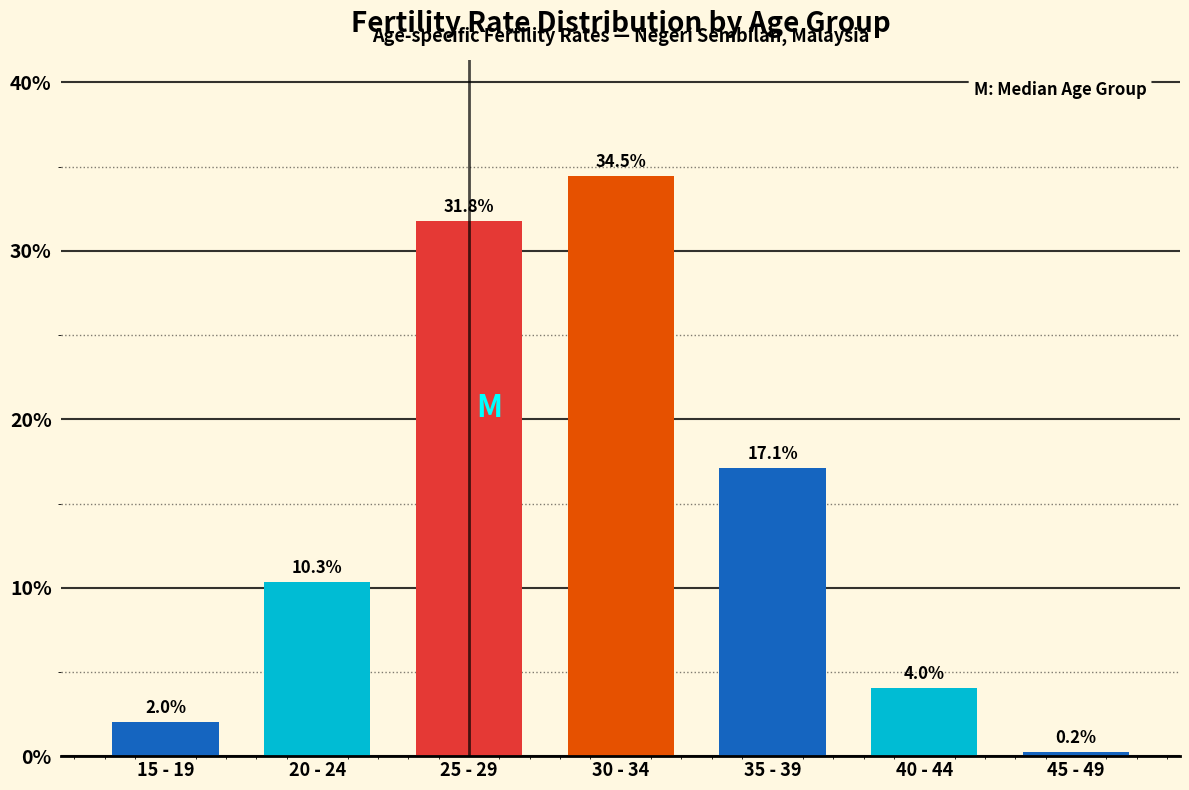

Reading left to right, extract all data points from this chart.

15 - 19=2.0	20 - 24=10.3	25 - 29=31.8	30 - 34=34.5	35 - 39=17.1	40 - 44=4.0	45 - 49=0.2